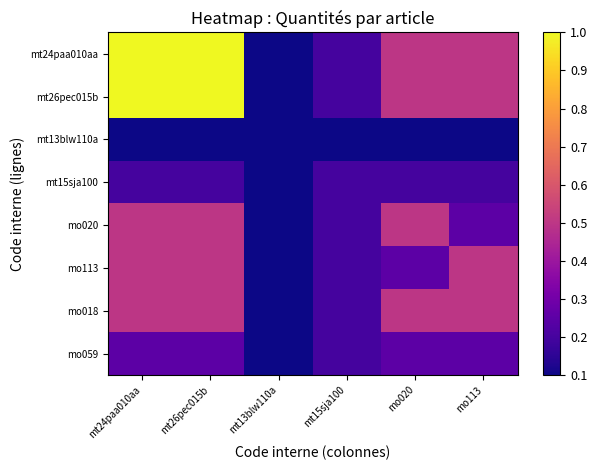

At which category is the sum across all series the highest?

mt24paa010aa